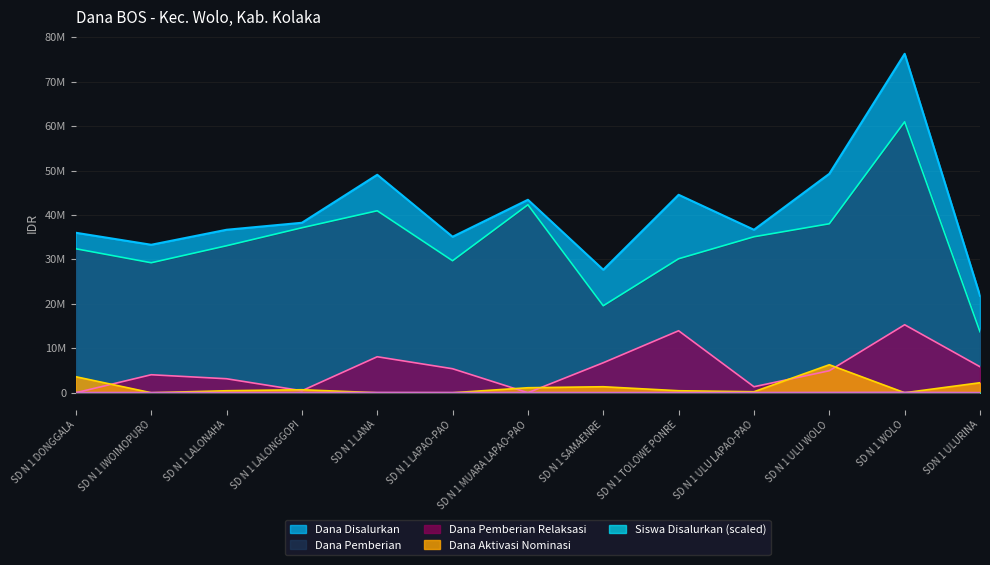

How many data points in Dana Pemberian Relaksasi are above 4950000?

6